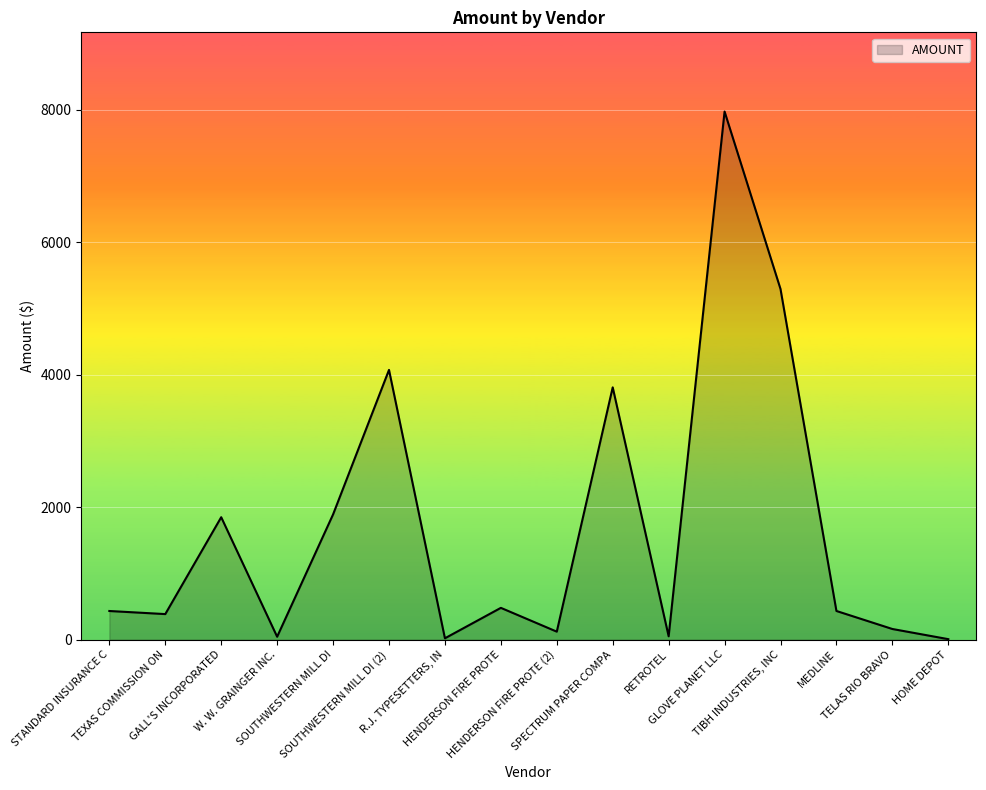

What is the difference between the maximum and minimum values?

7967.7